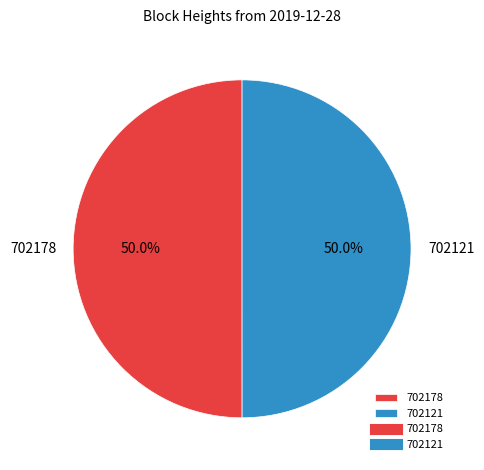

Is it true that 702121 is 62% of the pie?

False